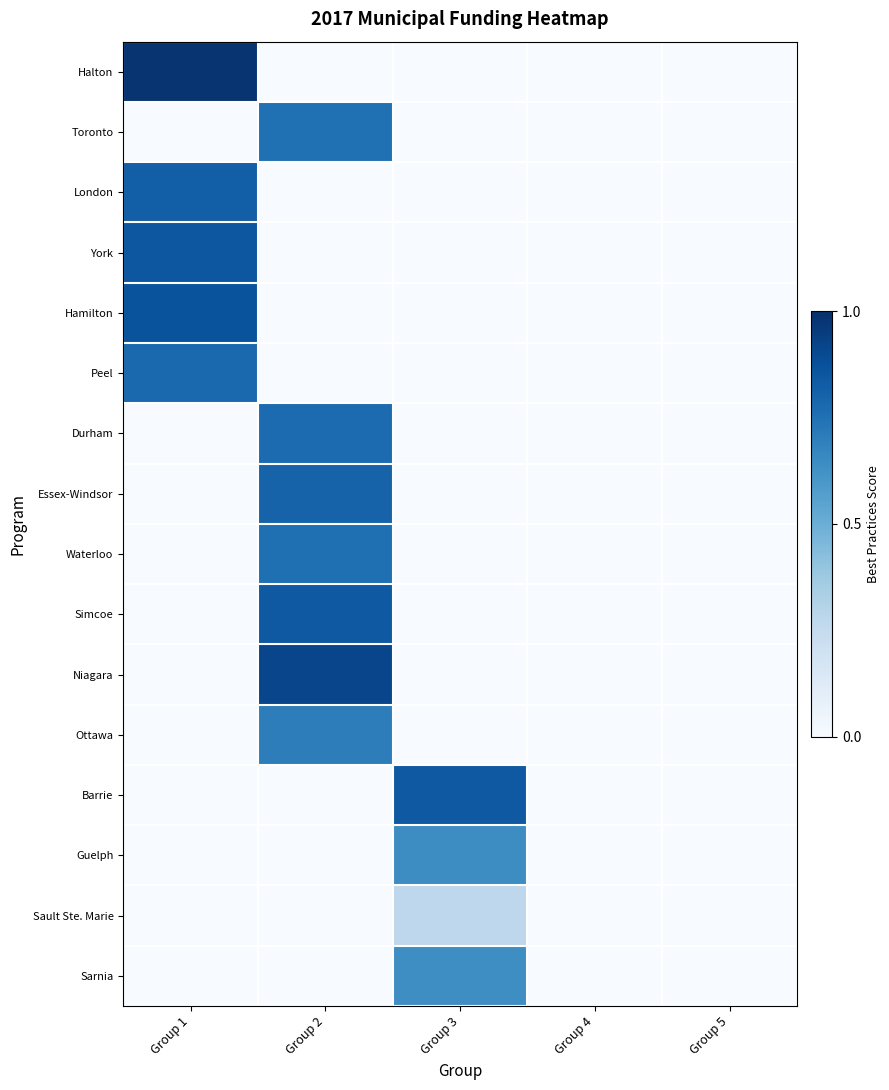

Reading right to left, list all the values displayed in this chart.

Halton: Group 5=0.0	Group 4=0.0	Group 3=0.0	Group 2=0.0	Group 1=1.0
Toronto: Group 5=0.0	Group 4=0.0	Group 3=0.0	Group 2=0.8	Group 1=0.0
London: Group 5=0.0	Group 4=0.0	Group 3=0.0	Group 2=0.0	Group 1=0.8
York: Group 5=0.0	Group 4=0.0	Group 3=0.0	Group 2=0.0	Group 1=0.9
Hamilton: Group 5=0.0	Group 4=0.0	Group 3=0.0	Group 2=0.0	Group 1=0.9
Peel: Group 5=0.0	Group 4=0.0	Group 3=0.0	Group 2=0.0	Group 1=0.8
Durham: Group 5=0.0	Group 4=0.0	Group 3=0.0	Group 2=0.8	Group 1=0.0
Essex-Windsor: Group 5=0.0	Group 4=0.0	Group 3=0.0	Group 2=0.8	Group 1=0.0
Waterloo: Group 5=0.0	Group 4=0.0	Group 3=0.0	Group 2=0.8	Group 1=0.0
Simcoe: Group 5=0.0	Group 4=0.0	Group 3=0.0	Group 2=0.8	Group 1=0.0
Niagara: Group 5=0.0	Group 4=0.0	Group 3=0.0	Group 2=0.9	Group 1=0.0
Ottawa: Group 5=0.0	Group 4=0.0	Group 3=0.0	Group 2=0.7	Group 1=0.0
Barrie: Group 5=0.0	Group 4=0.0	Group 3=0.8	Group 2=0.0	Group 1=0.0
Guelph: Group 5=0.0	Group 4=0.0	Group 3=0.6	Group 2=0.0	Group 1=0.0
Sault Ste. Marie: Group 5=0.0	Group 4=0.0	Group 3=0.3	Group 2=0.0	Group 1=0.0
Sarnia: Group 5=0.0	Group 4=0.0	Group 3=0.6	Group 2=0.0	Group 1=0.0